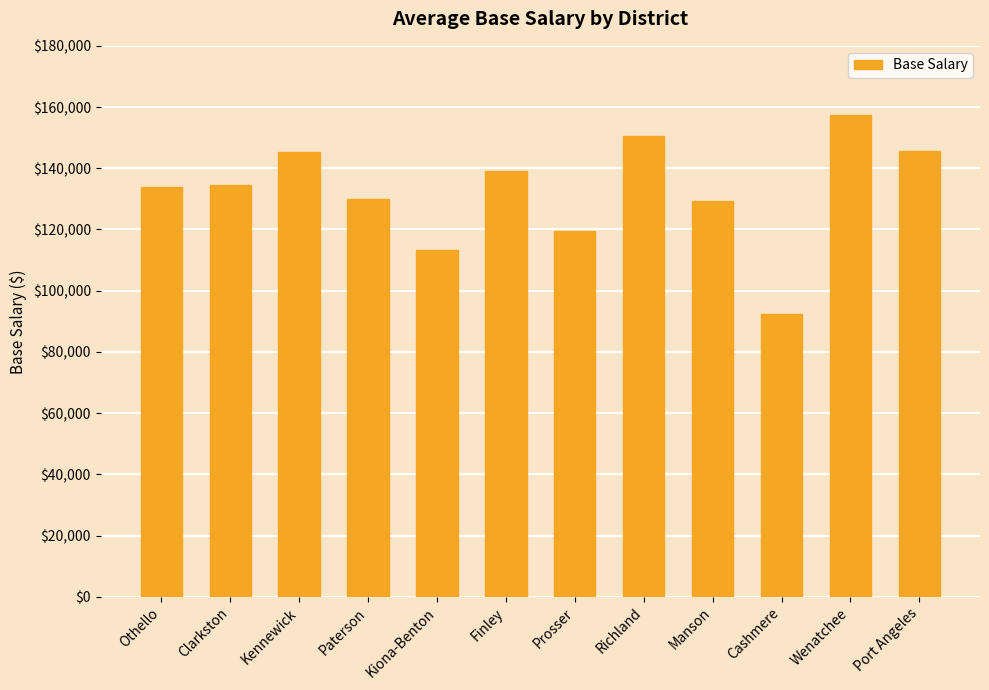

What is the ratio of the value at Paterson to the value at Clarkston?

1.0